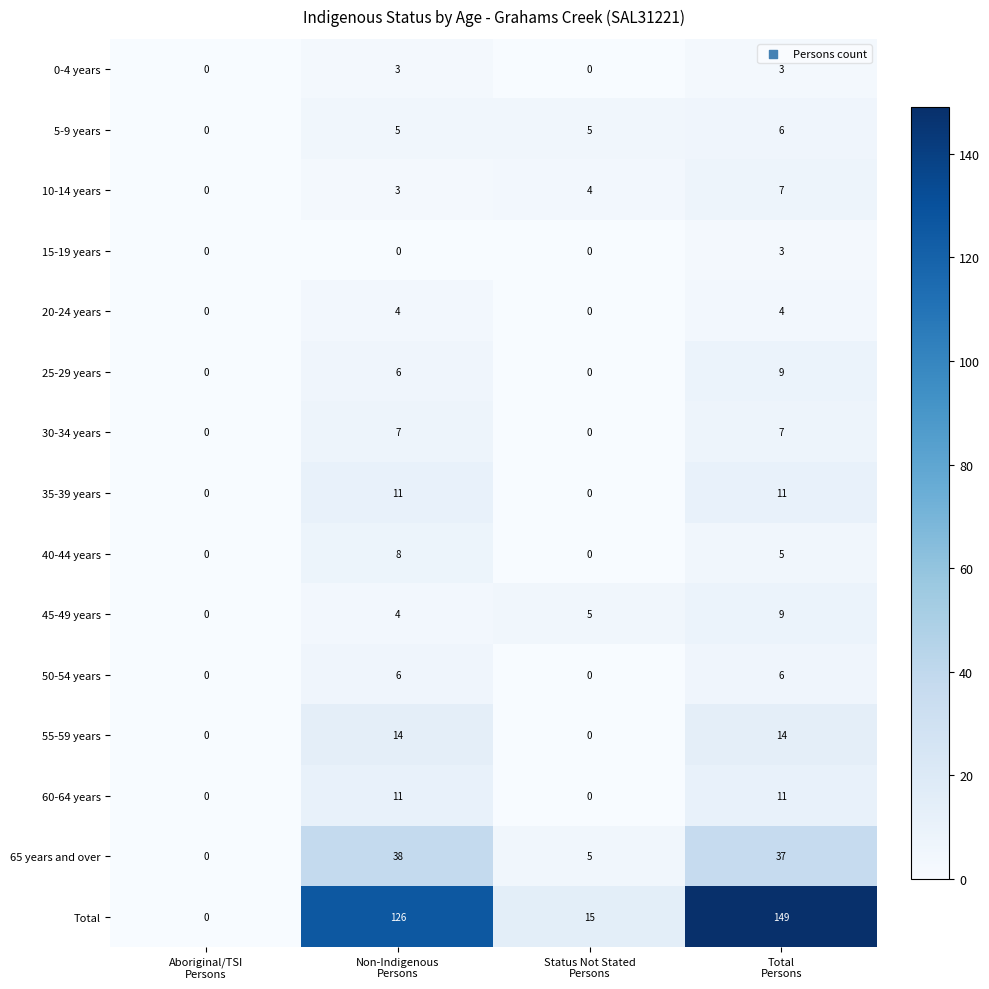

Which series has the largest range (max minus min)?

Total